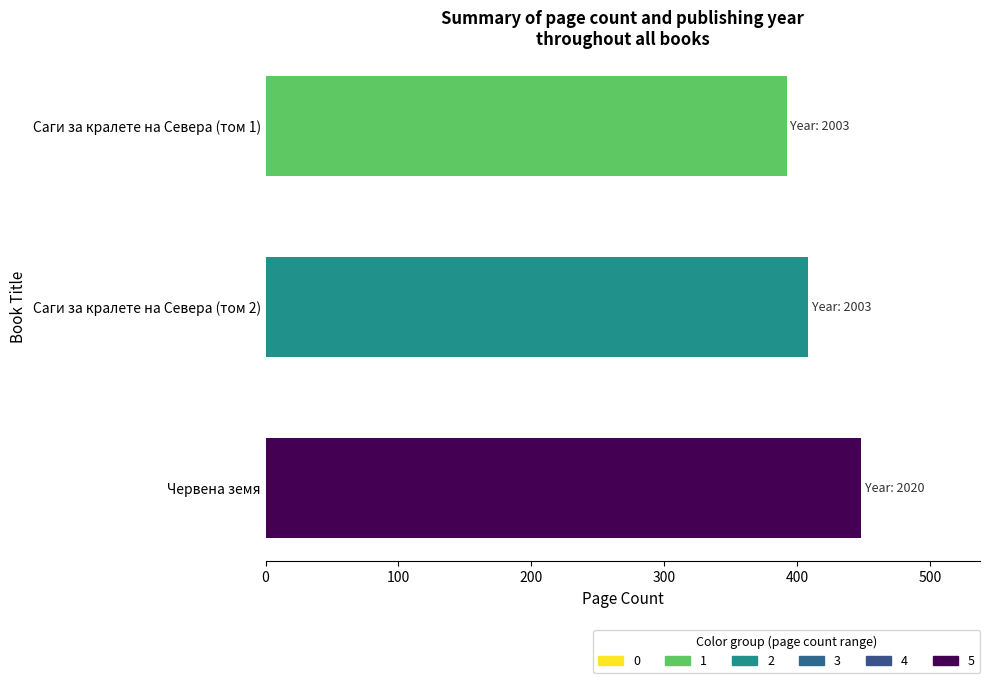

What is the sum of all values?

1248